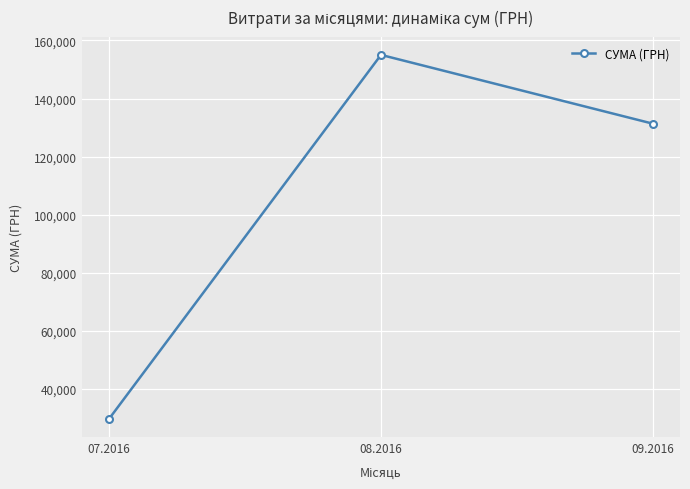

What is the average value?

105339.4